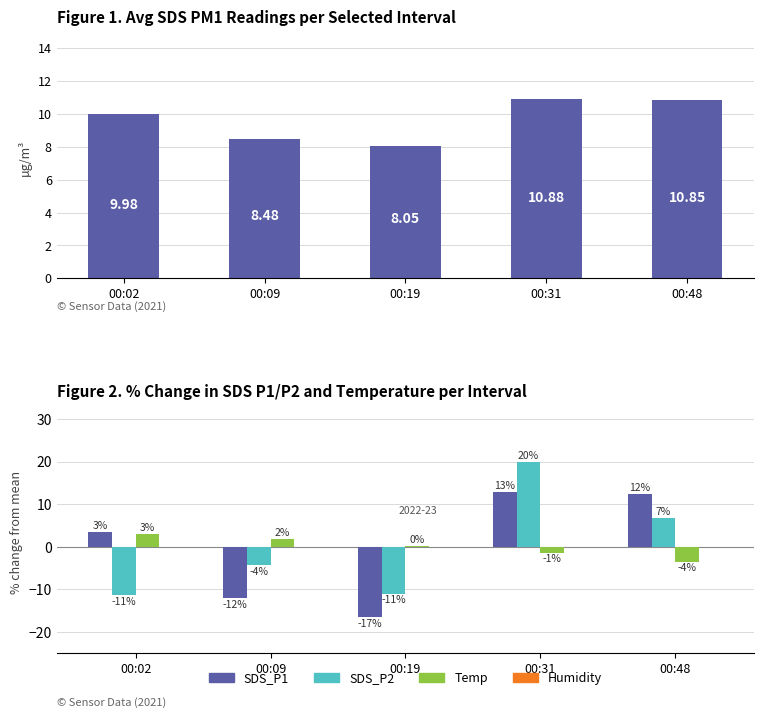

At which label is SDS_P2 closest to 4?

00:48